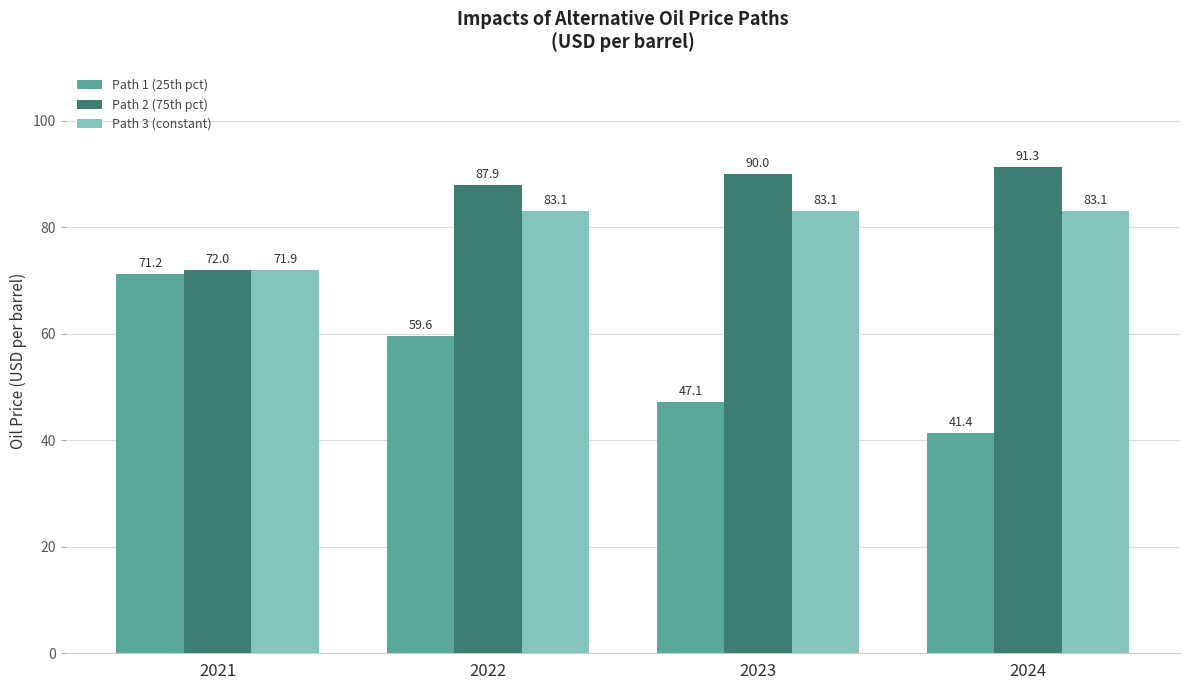

What is the value of the Path 1 (25th pct) bar at the 4th from the left?

41.4